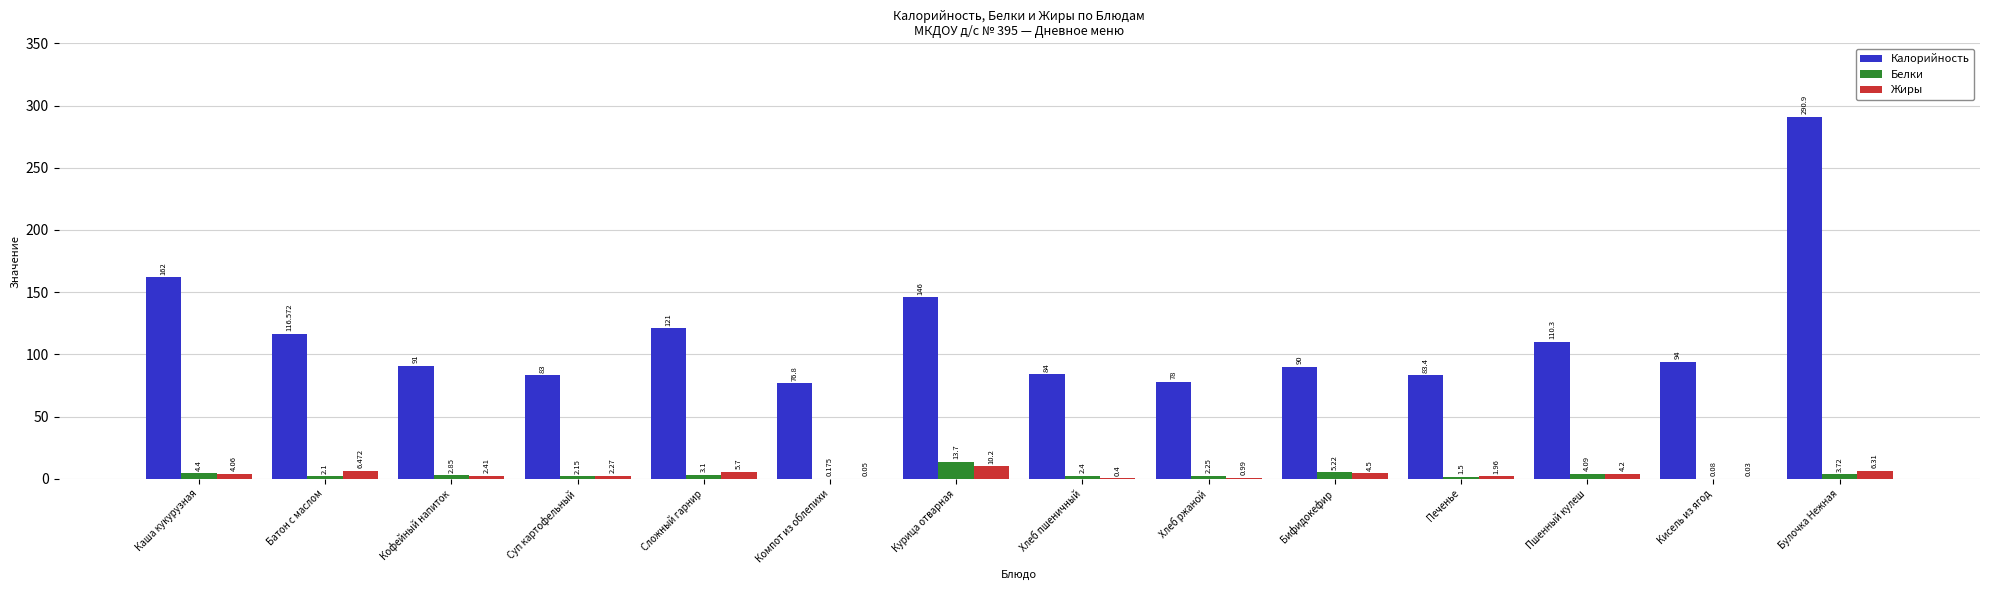

Which label corresponds to the largest value in the chart?

Булочка Нежная